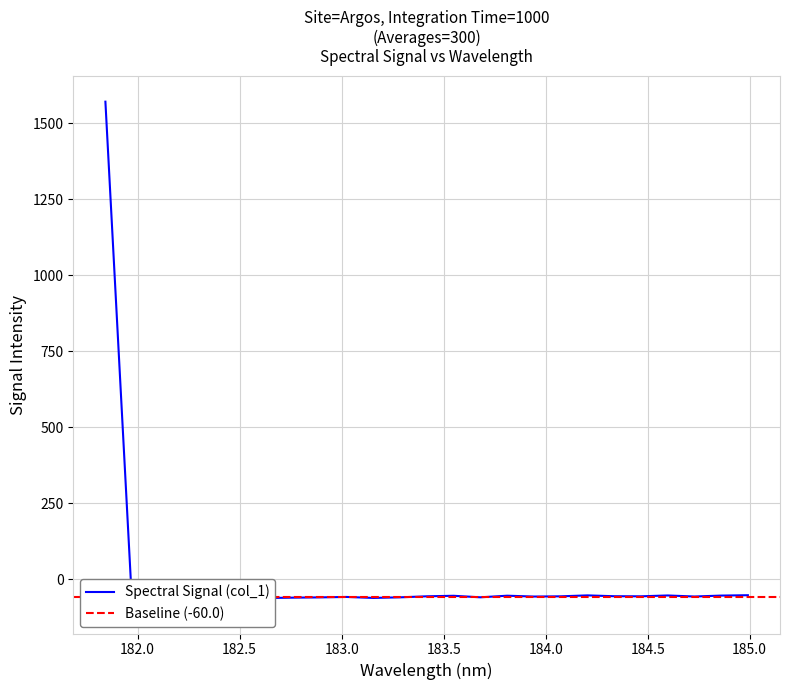

What is the greatest value displayed?

1570.6